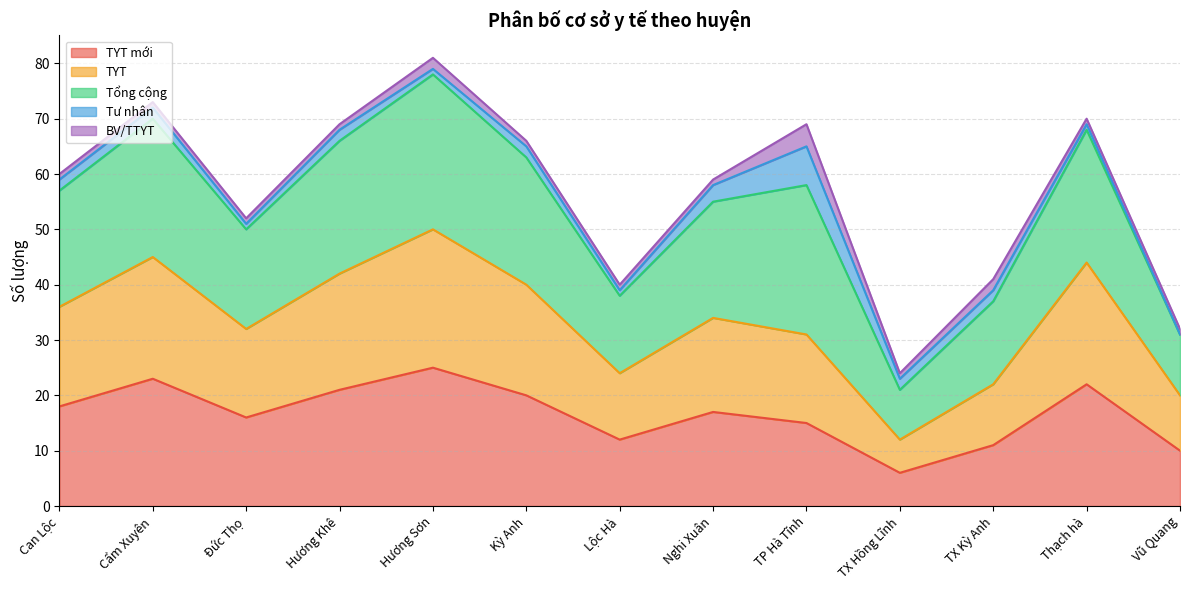

What are all the series names shown in the legend?

TYT mới, TYT, Tổng cộng, Tư nhân, BV/TTYT